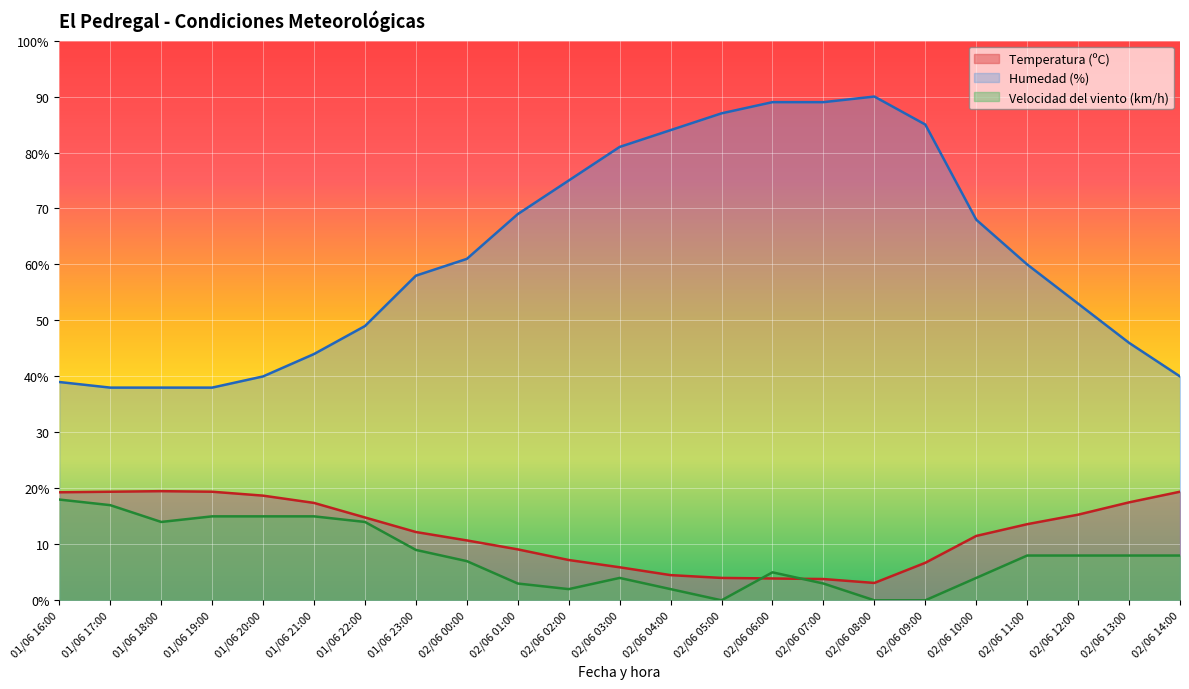

List the series in order of their peak value, highest first.

Humedad (%), Temperatura (ºC), Velocidad del viento (km/h)